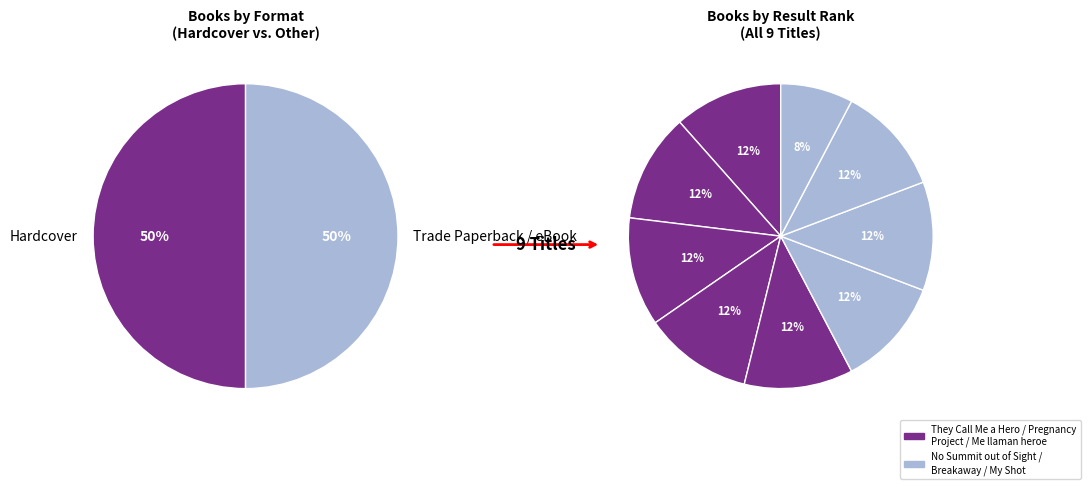

Is it true that My Shot is 11% of the pie?

False